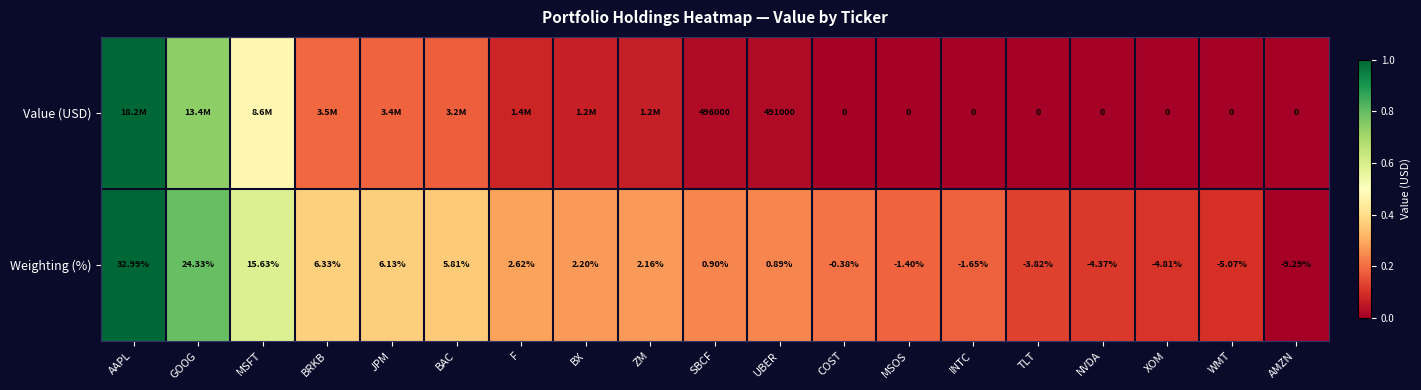

How many series are shown in this chart?

2